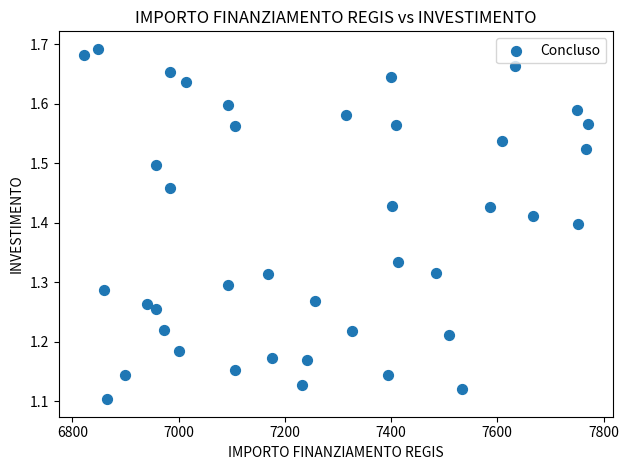

How many data points are displayed?

40